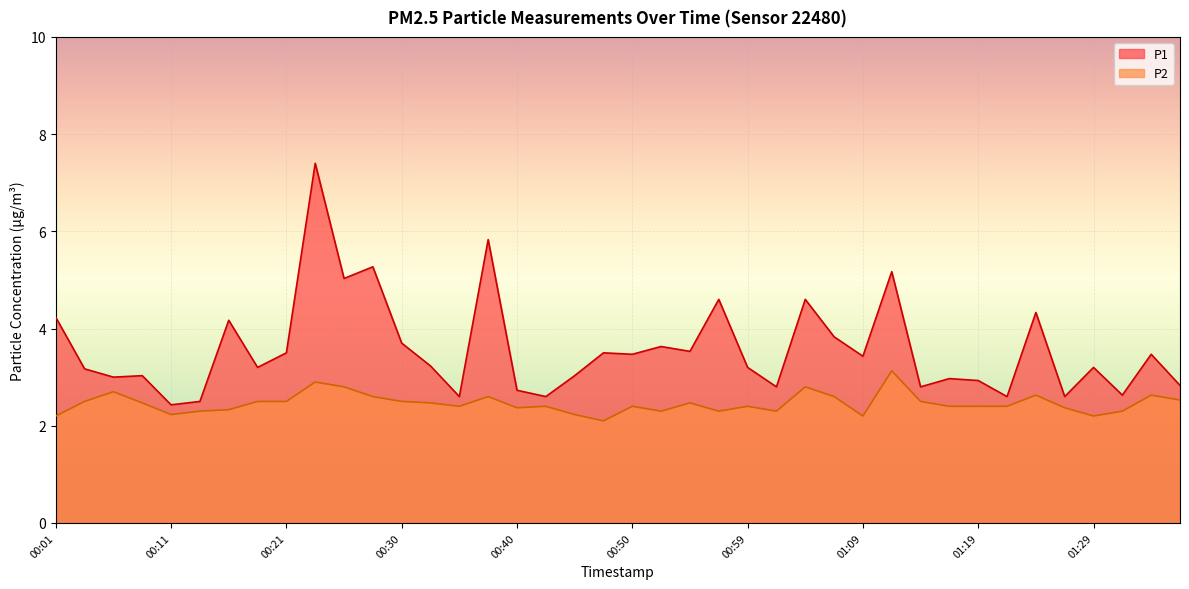

Between 00:04 and 01:17, which is larger?

00:04